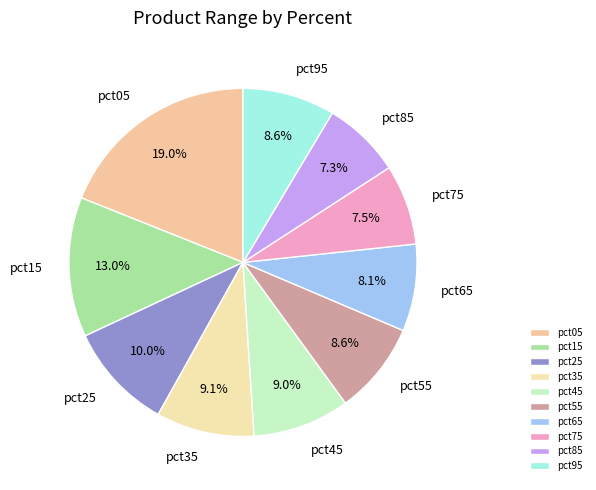

Is pct45 the majority of the pie?

No